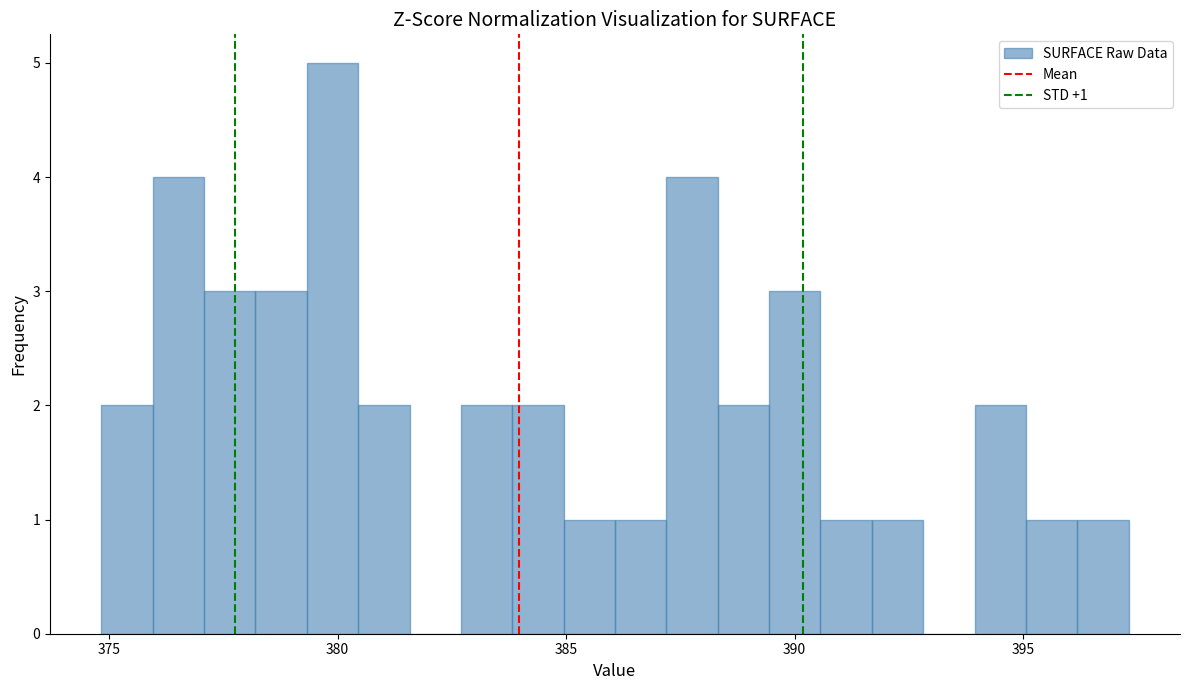

Around what value on the x-axis is the tallest bar? Give the approximate position of its centre, as read against the axis.

380.0